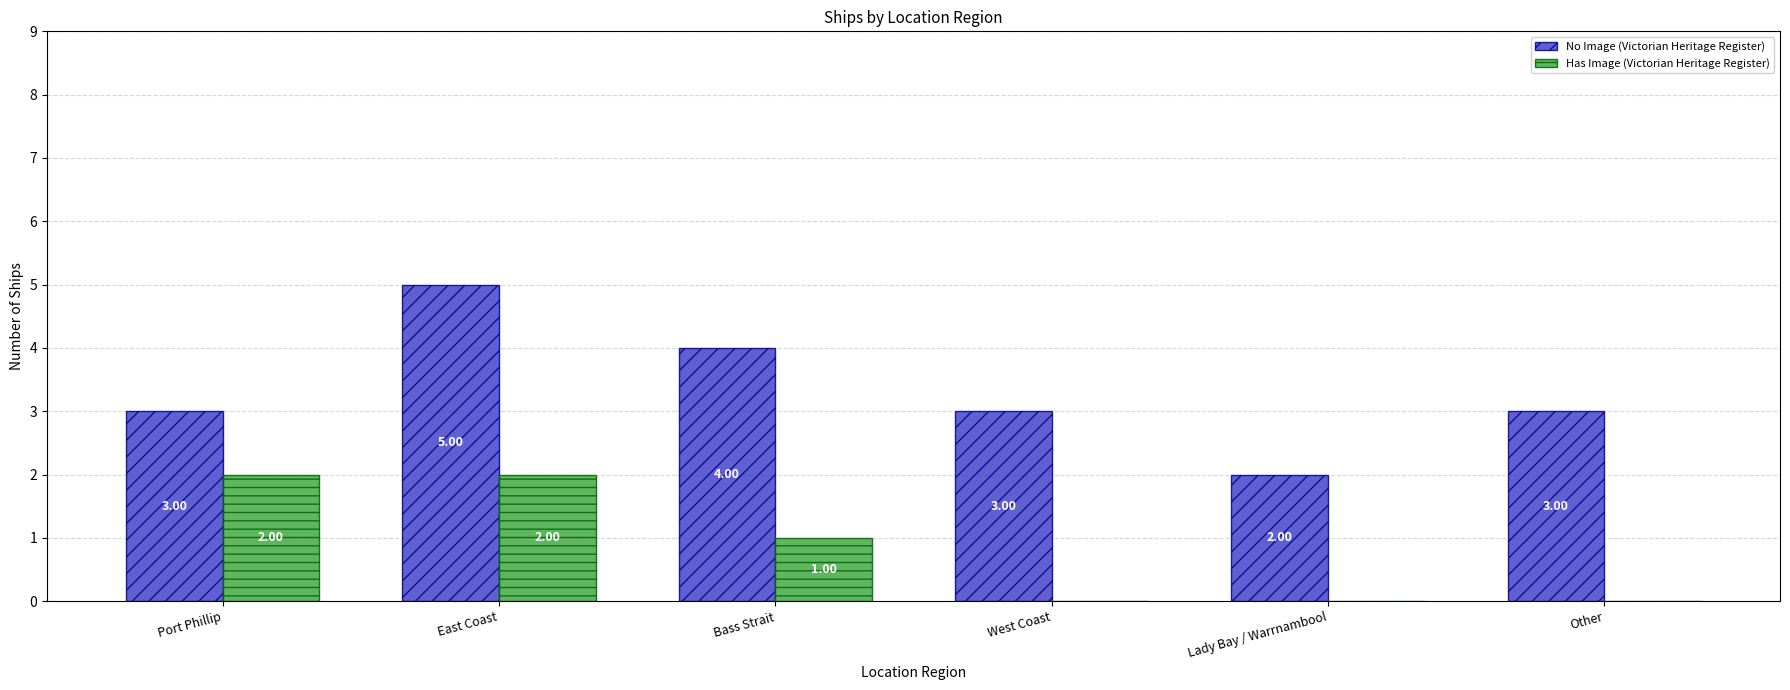

What is the maximum value for Has Image (Victorian Heritage Register)?

2